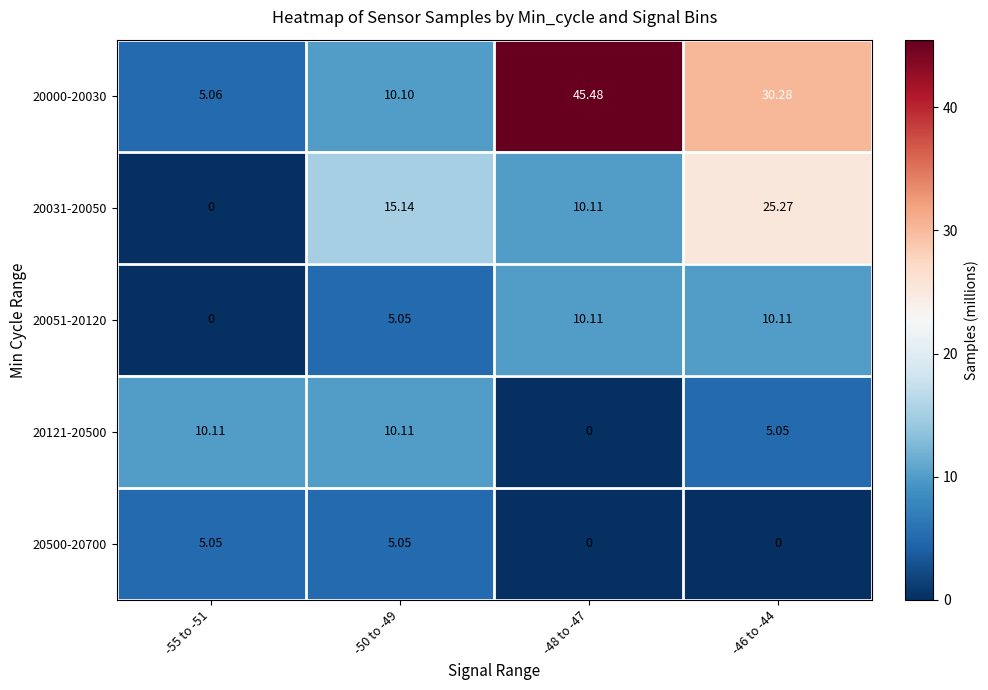

Is the value of 20000-20030 at -55 to -51 greater than the value of 20500-20700 at -46 to -44?

Yes